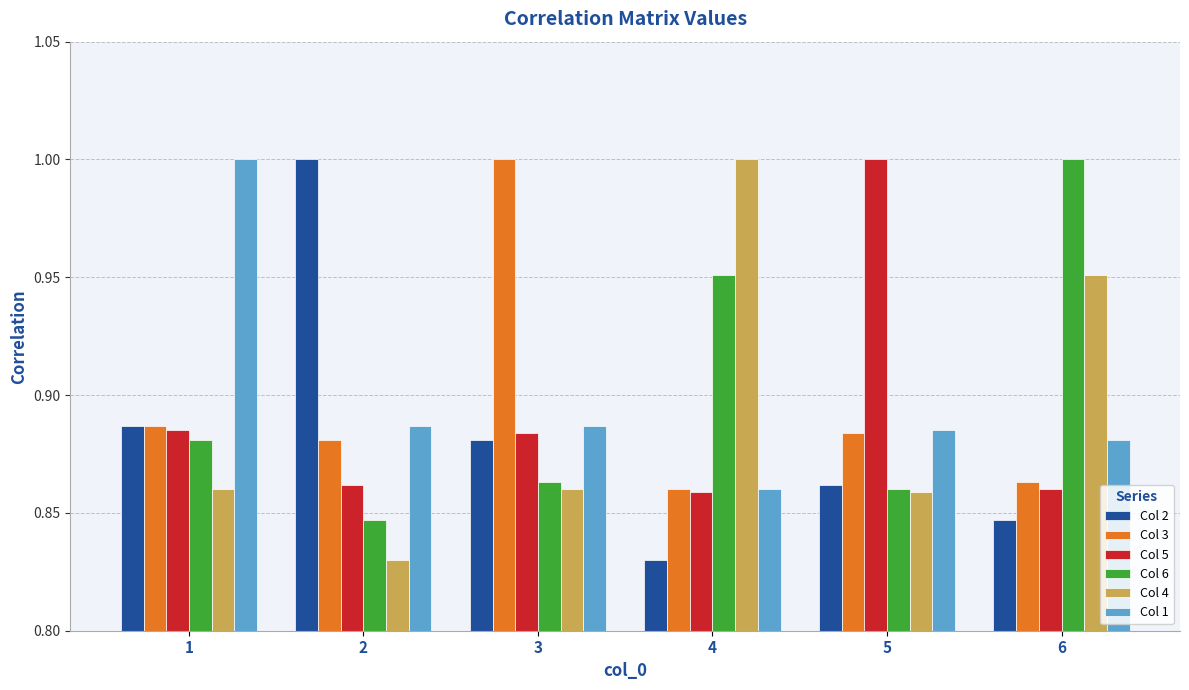

What is the sum of all Col 4 values?

5.4